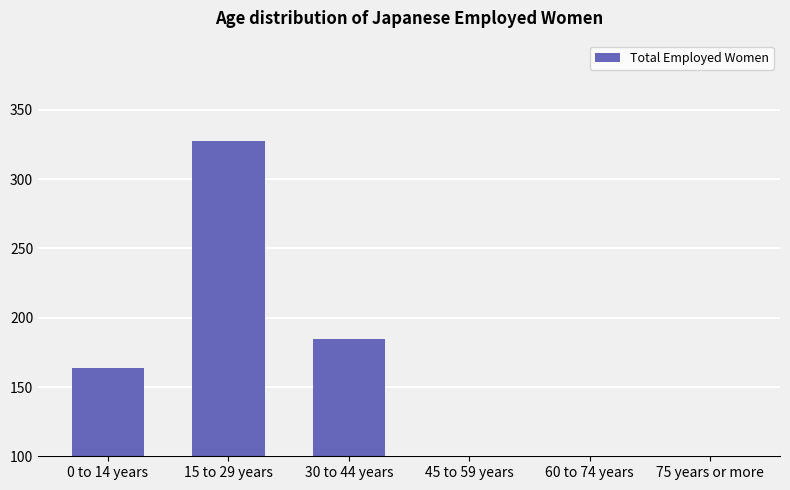

At which label does the data first exceed 163958?

15 to 29 years